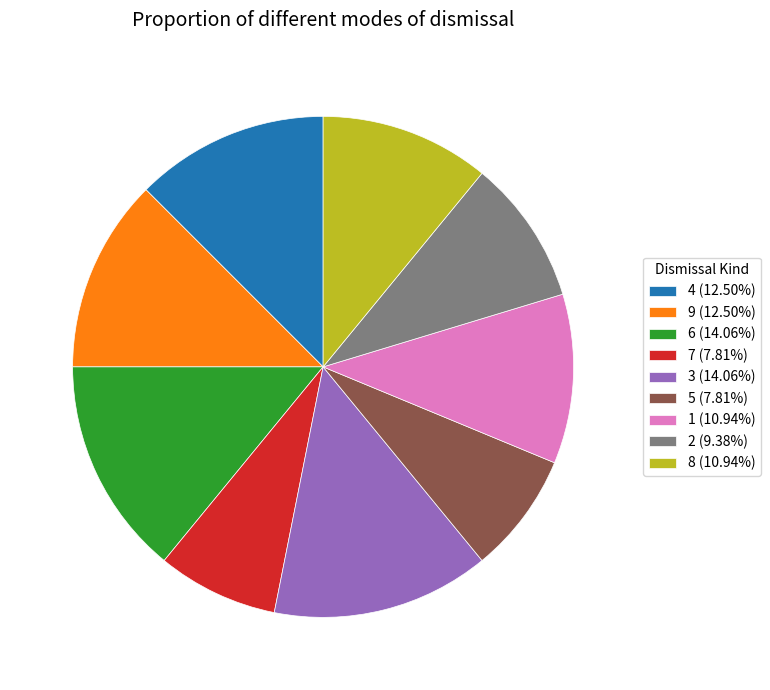

Which has a higher value, 4 or 2?

4